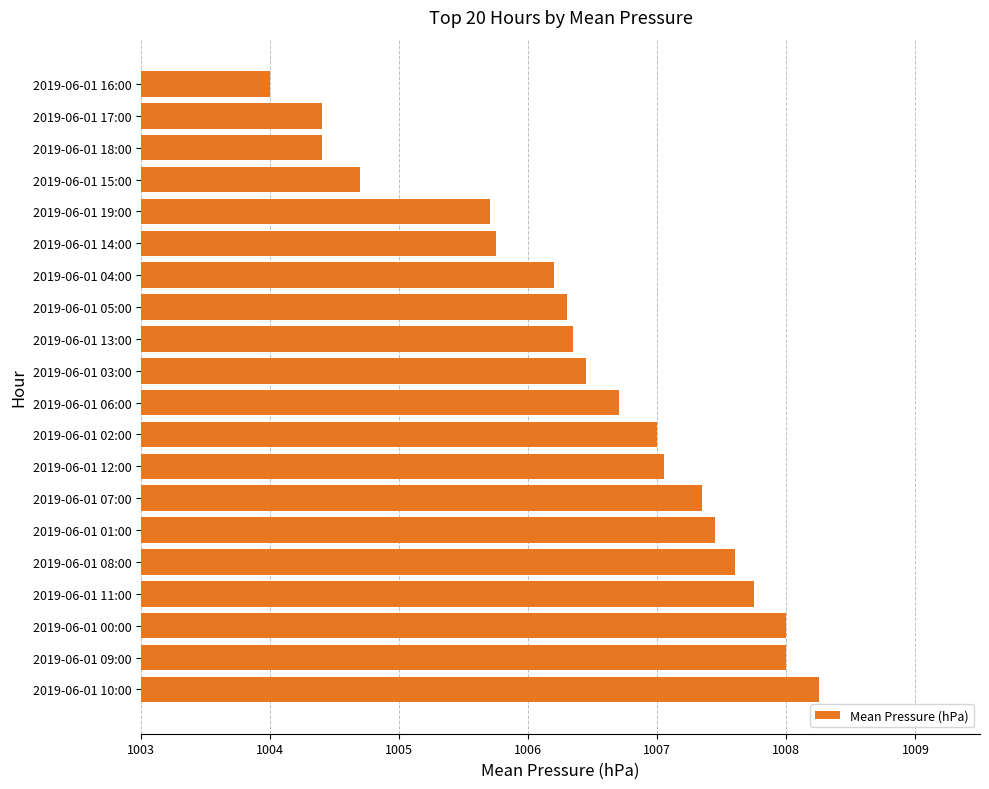

True or false: the data shows 1007.0 at 2019-06-01 02:00.

True